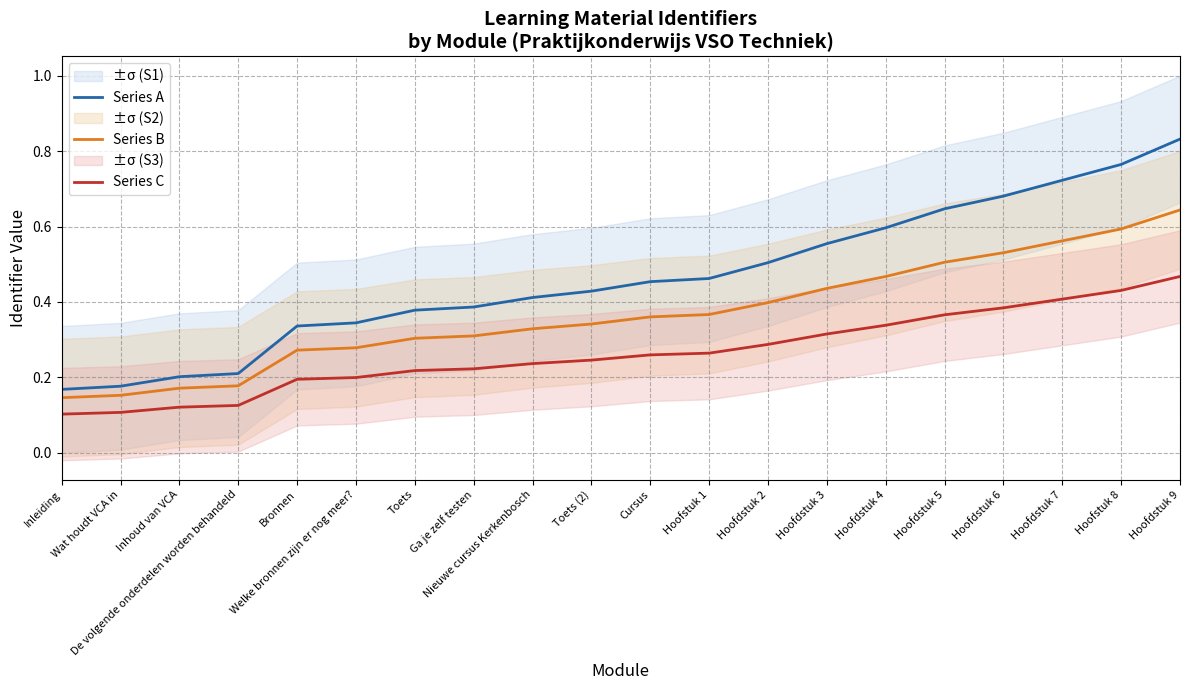

Which series has the widest spread of values?

Series A